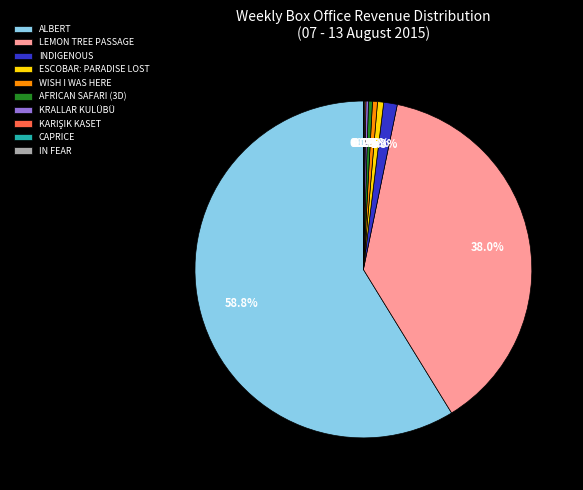

Is there any slice that represents more than half of the pie?

Yes